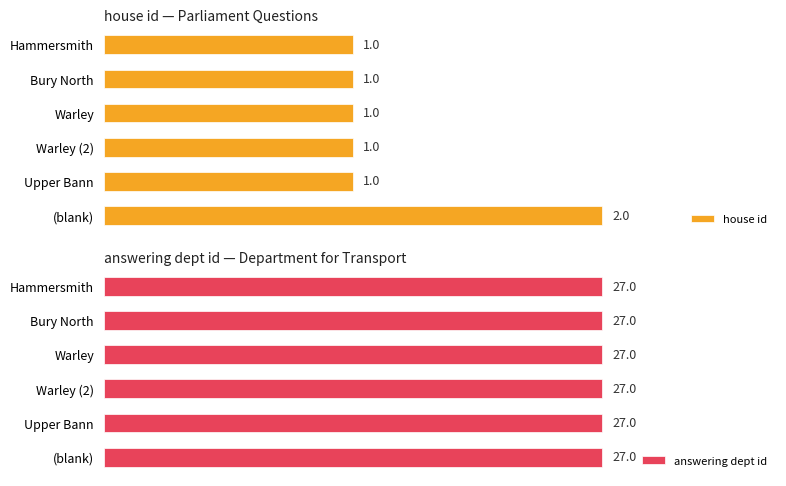

At which label does house id reach its peak?

(blank)